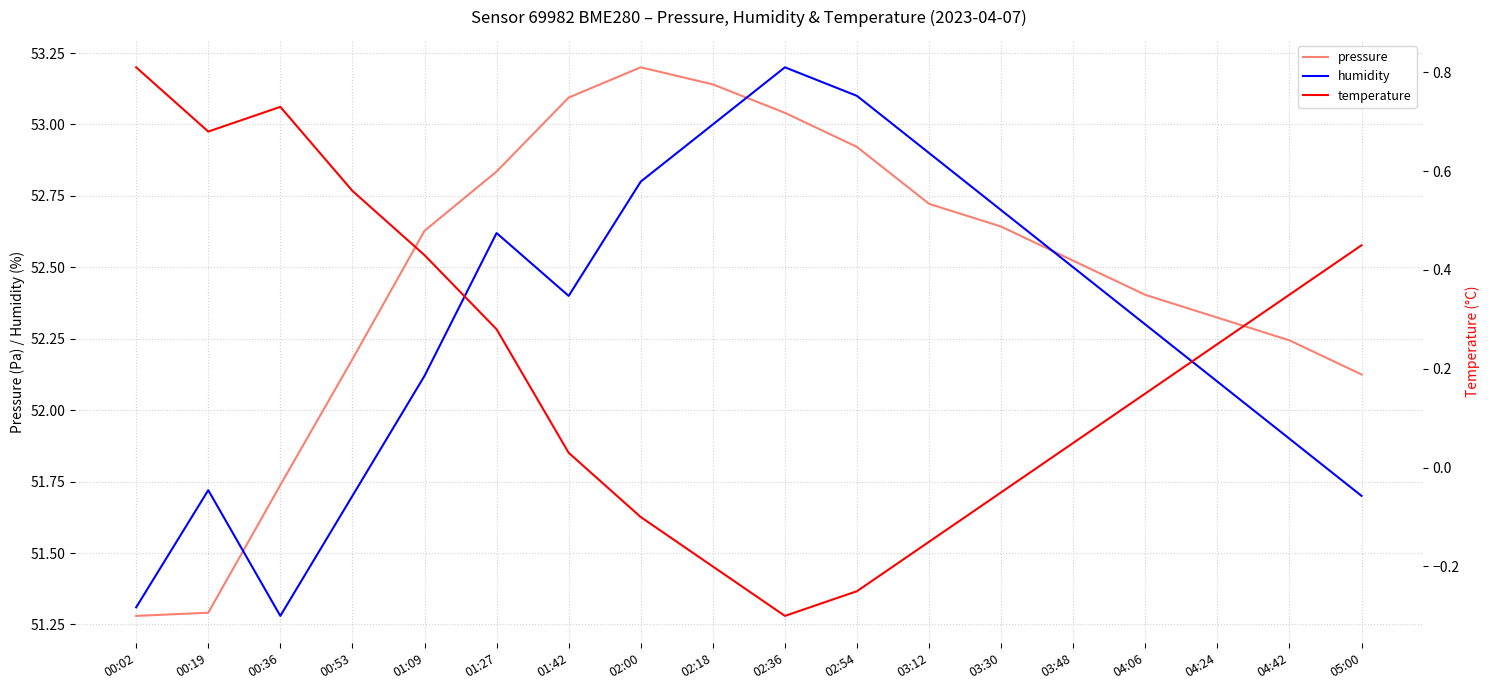

True or false: temperature and humidity intersect in this chart.

False